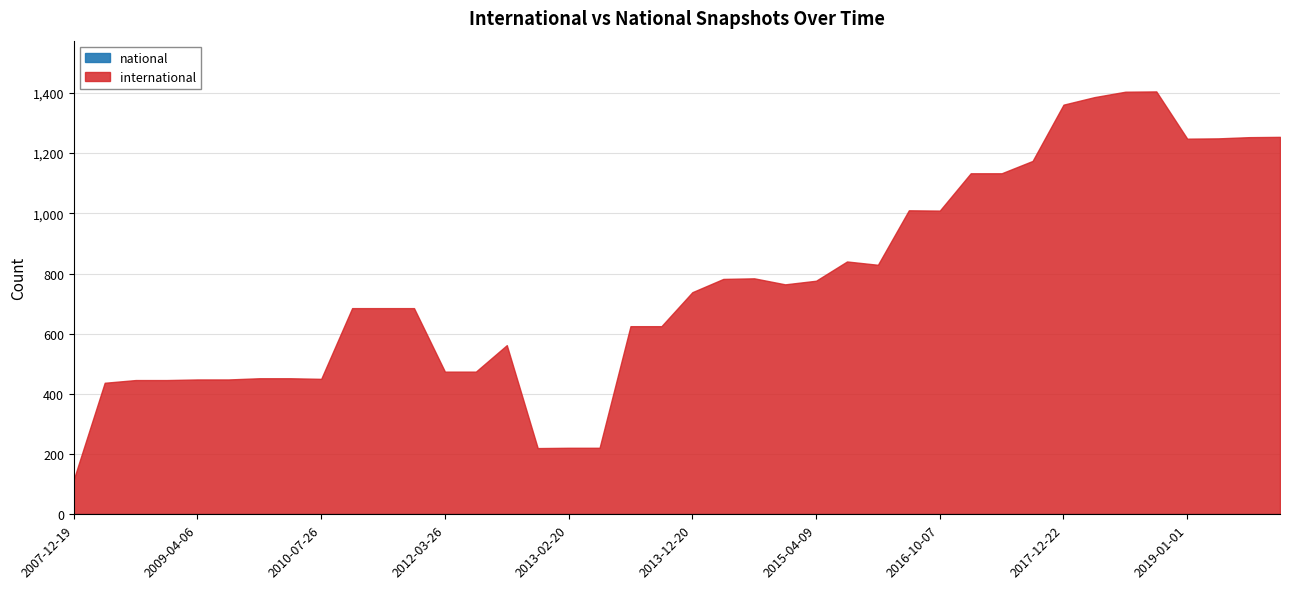

What is the smallest value displayed?

116